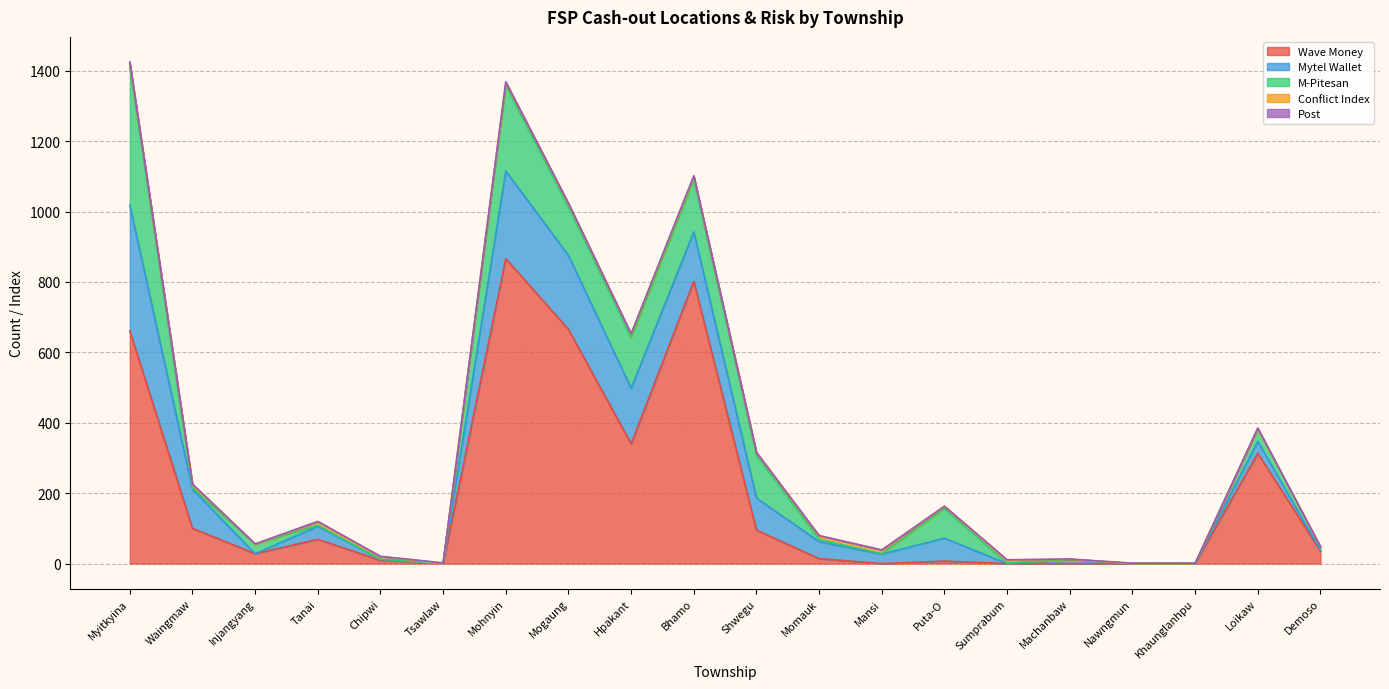

What is the maximum value for Wave Money?

866.0